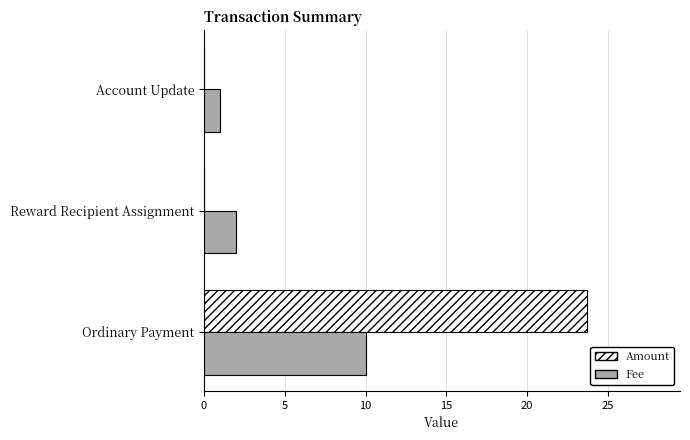

Is the value of Fee at Ordinary Payment greater than the value of Amount at Ordinary Payment?

No